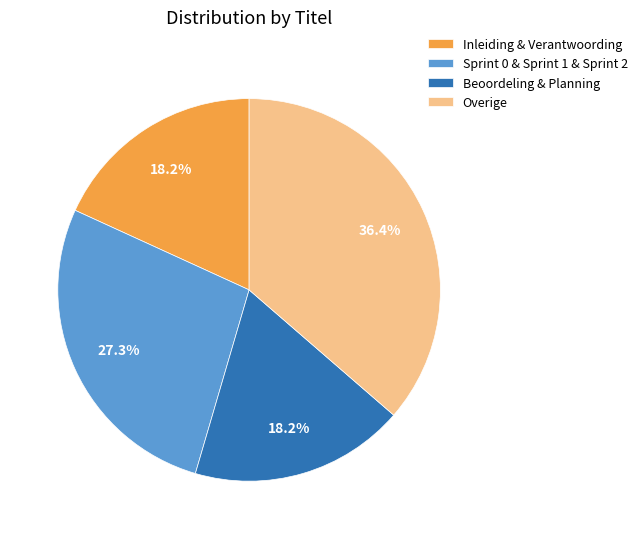

What percentage is NOT represented by Overige?

63.6%